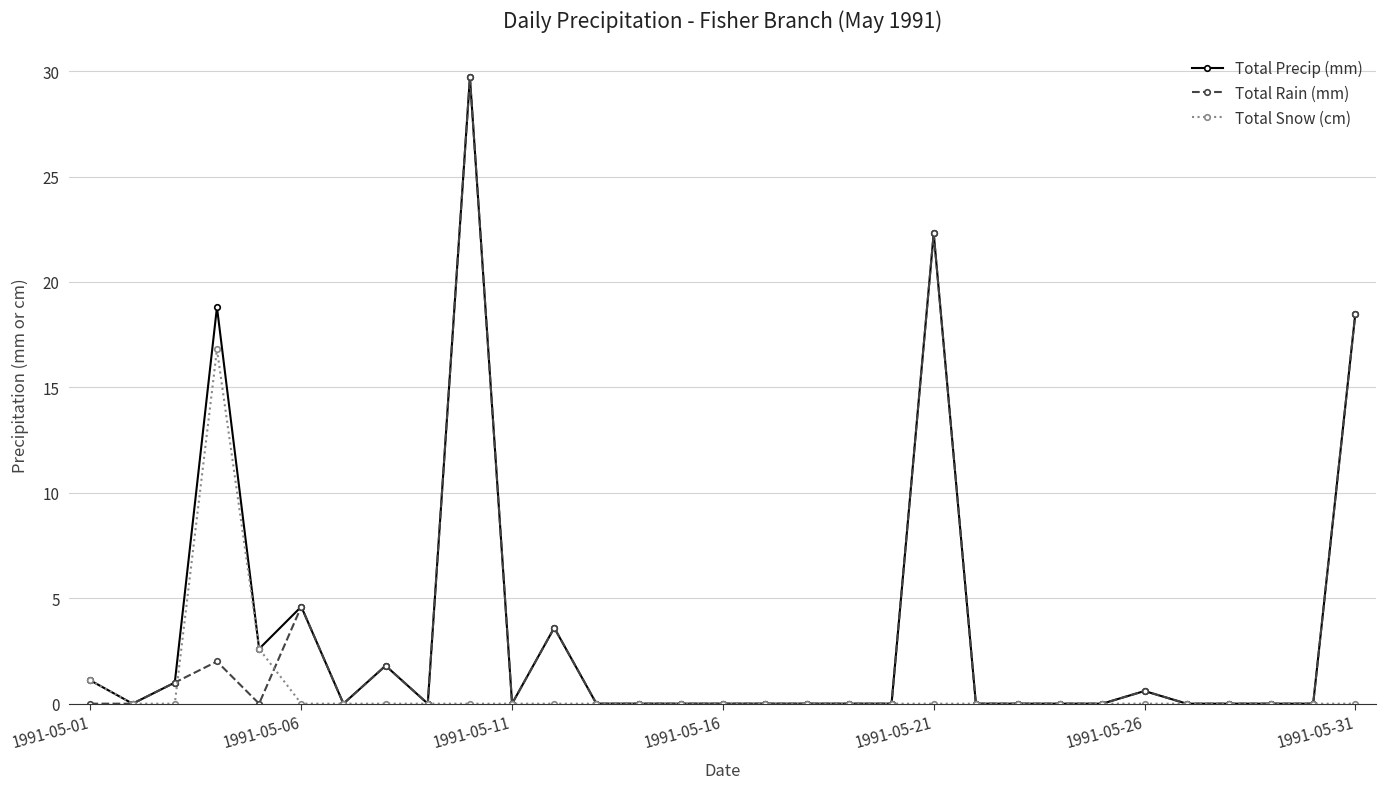

How many categories are shown in the chart?

31